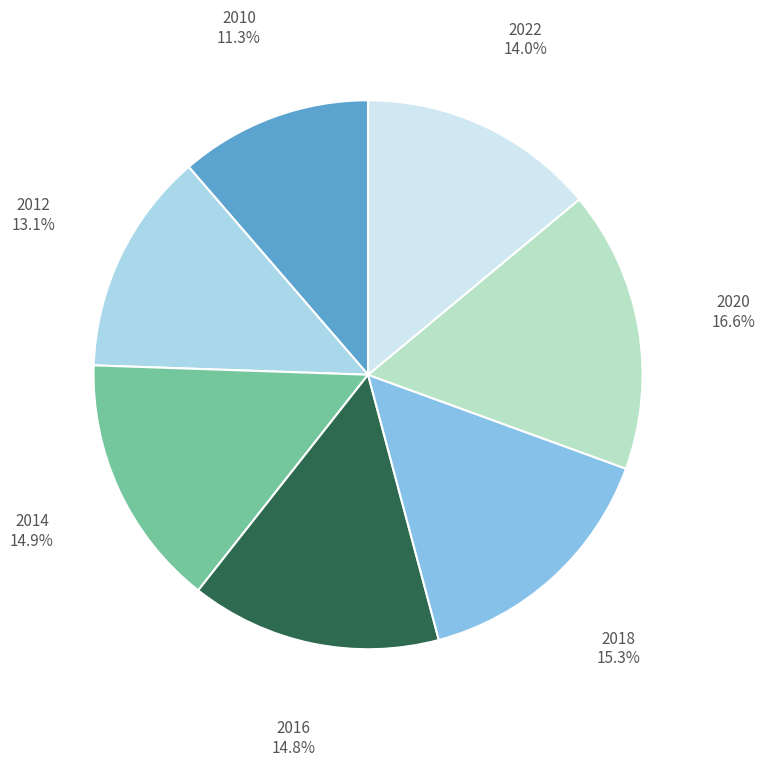

To the nearest percent, what is the average slice percentage?

14%